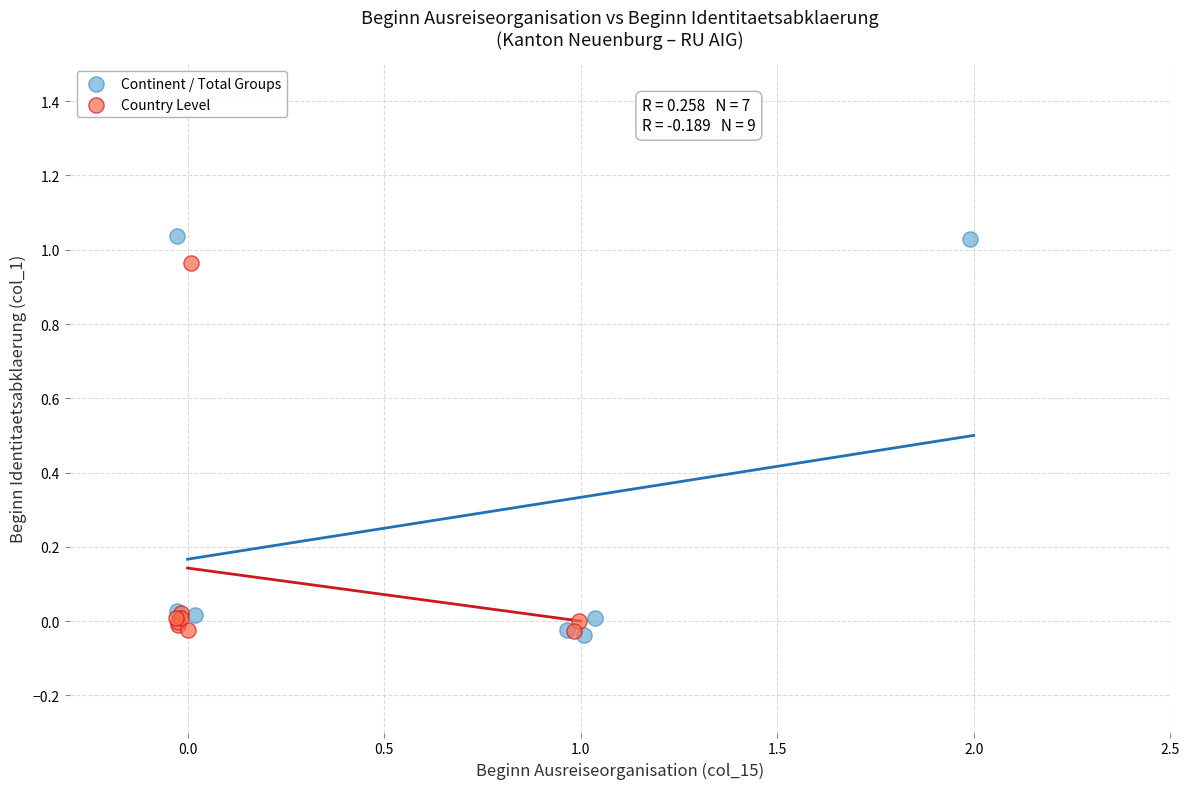

Which series contains the highest Y value?

Continent / Total Groups